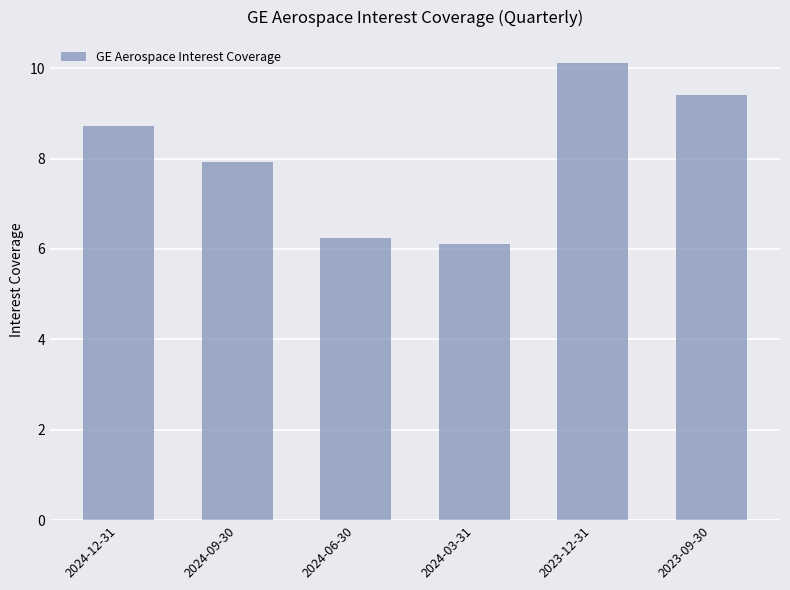

What is the difference between the values at 2024-12-31 and 2023-12-31?

1.4